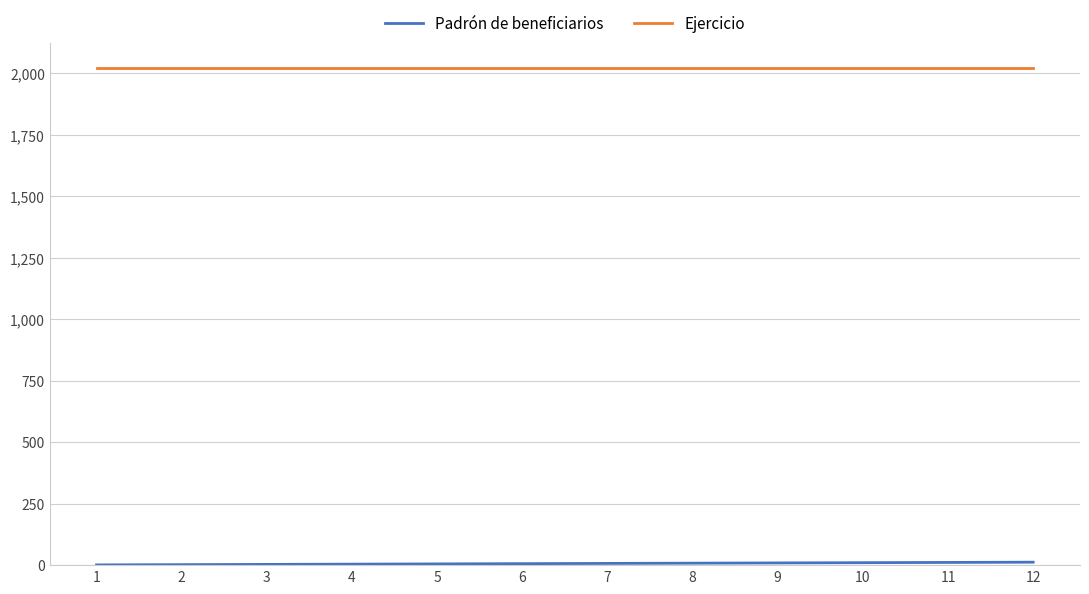

What is the maximum value shown in the chart?

2021